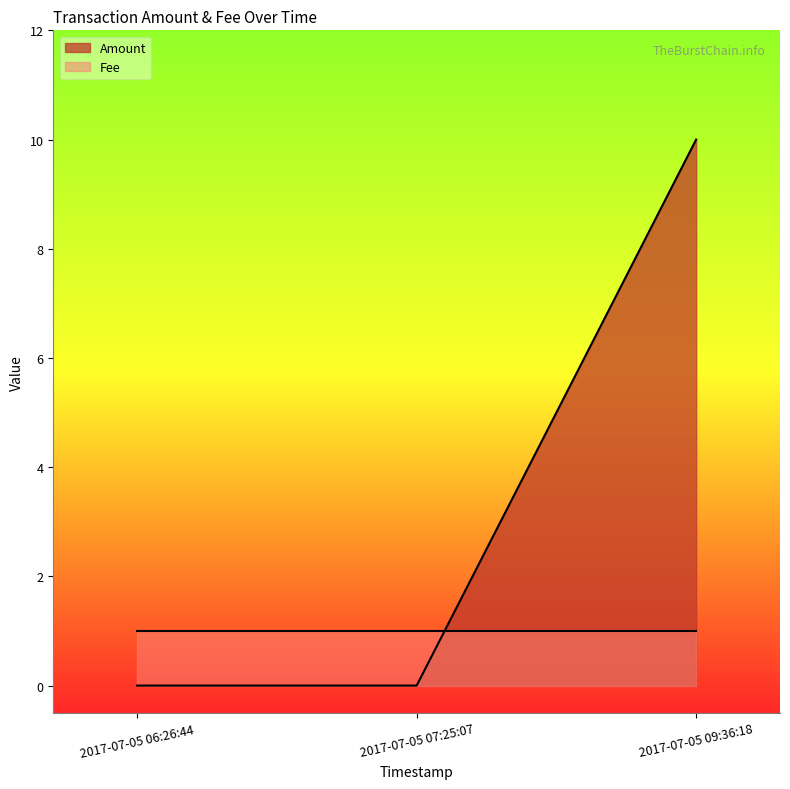

Which label corresponds to the largest value in the chart?

2017-07-05 09:36:18